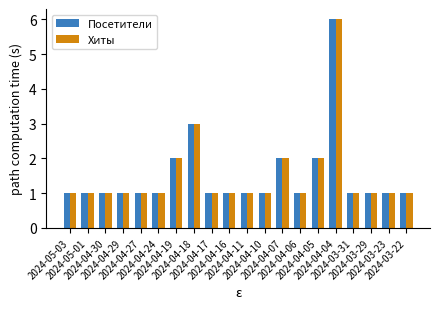

What is the minimum value shown in the chart?

1